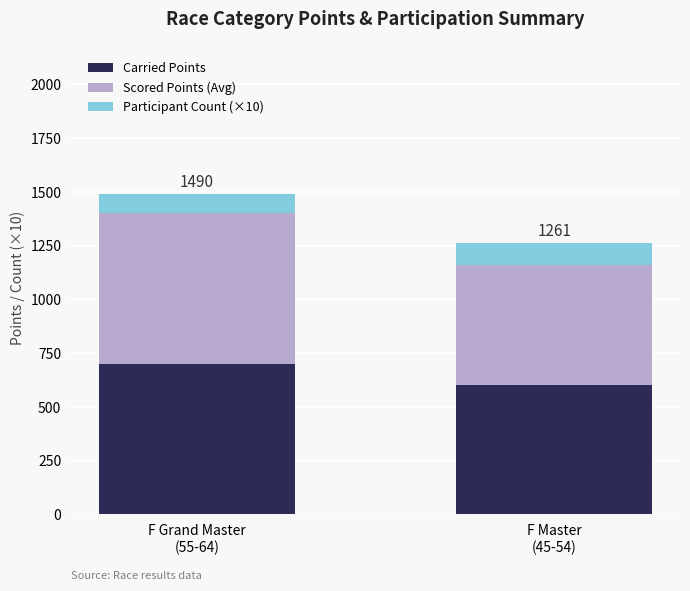

Does the chart contain any negative values?

No